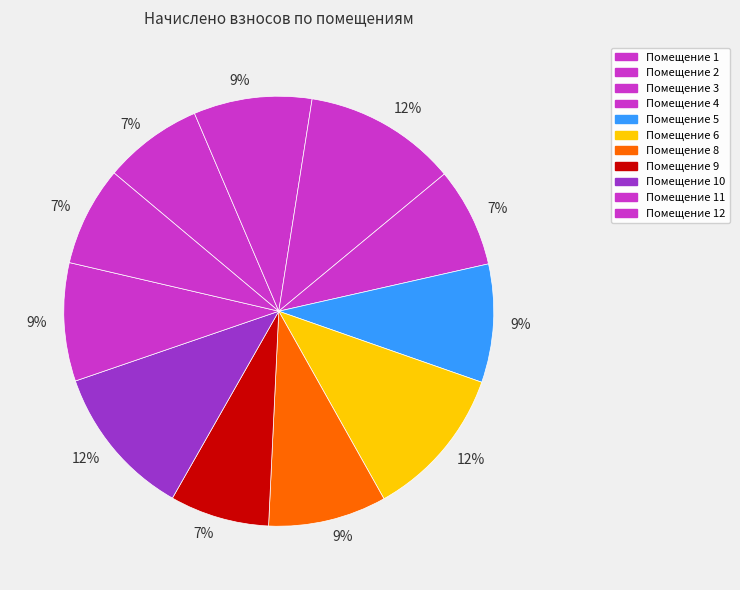

Count the number of slices in the pie.

11